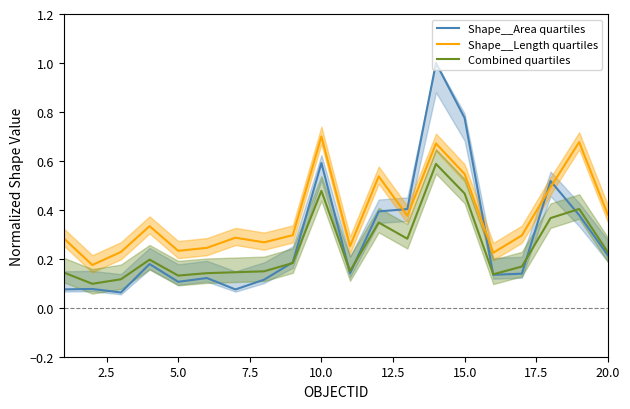

What is the highest value of the Combined quartiles series?

0.6